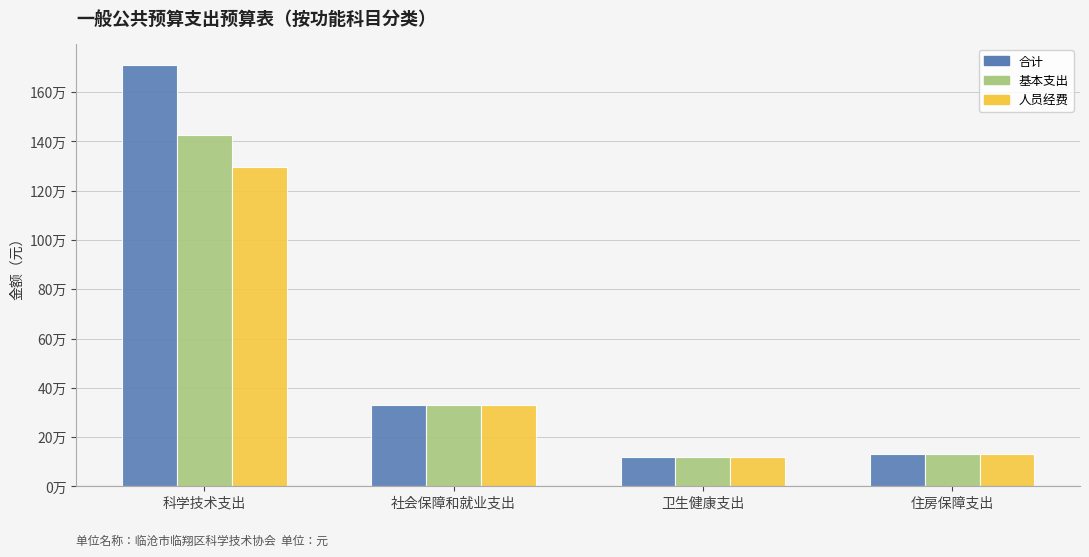

What is the highest value of the 人员经费 series?

1294577.0